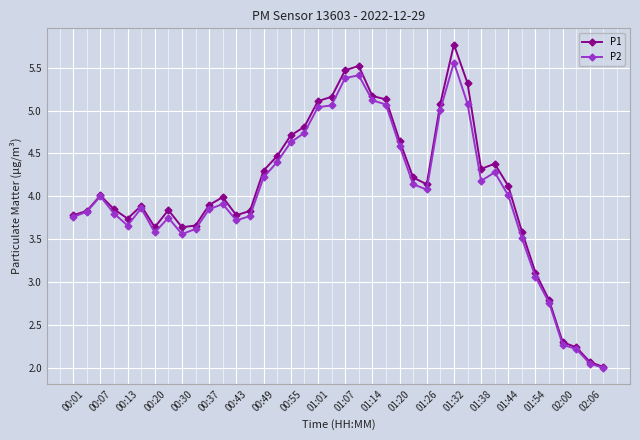

Which series has the widest spread of values?

P1